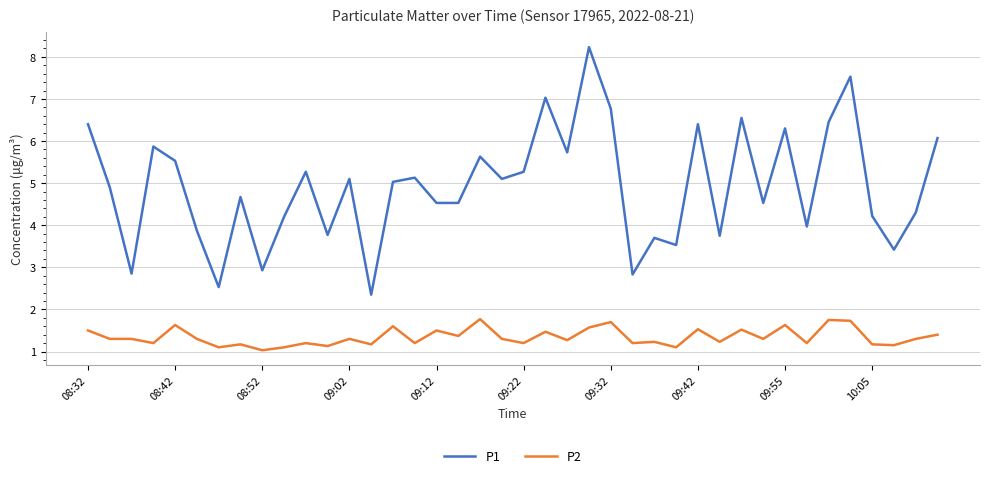

What is the difference between the maximum and minimum values in the P2 series?

0.7